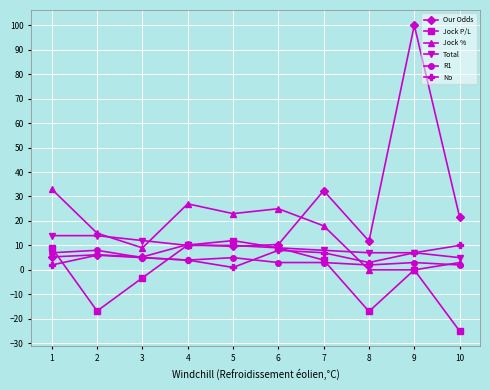

How many values in the R1 series are below 4?

5